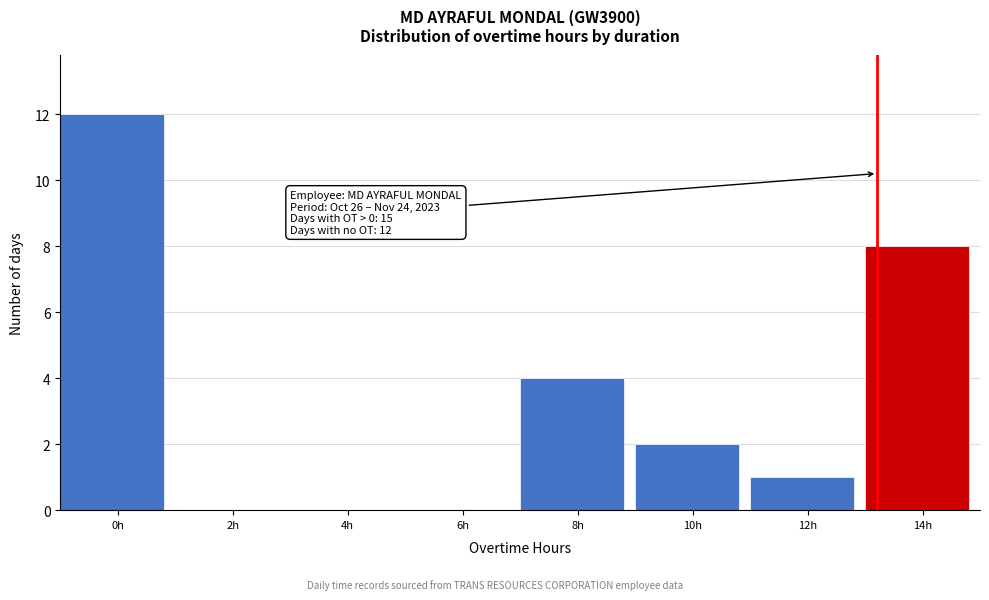

Reading left to right, what are all the values shown in this chart?

0h=12	2h=0	4h=0	6h=0	8h=4	10h=2	12h=1	14h=8